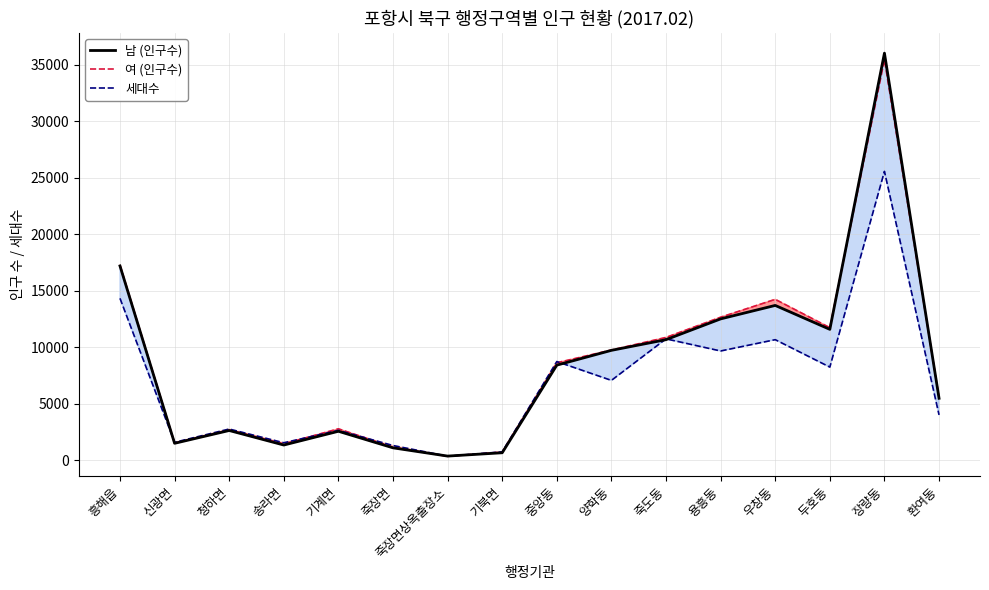

At which category does 여 (인구수) reach its first local valley?

신광면